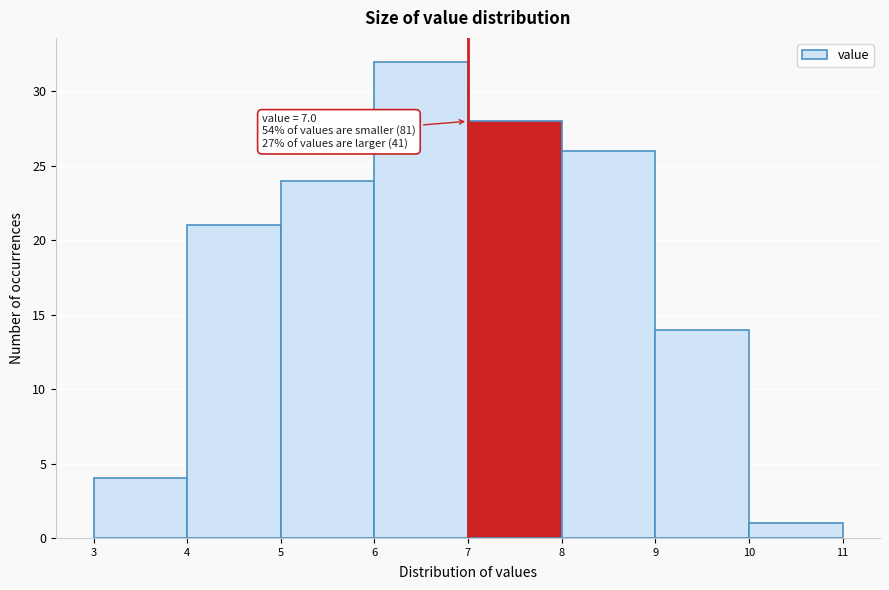

Which range on the x-axis has the tallest bar?

6 to 7